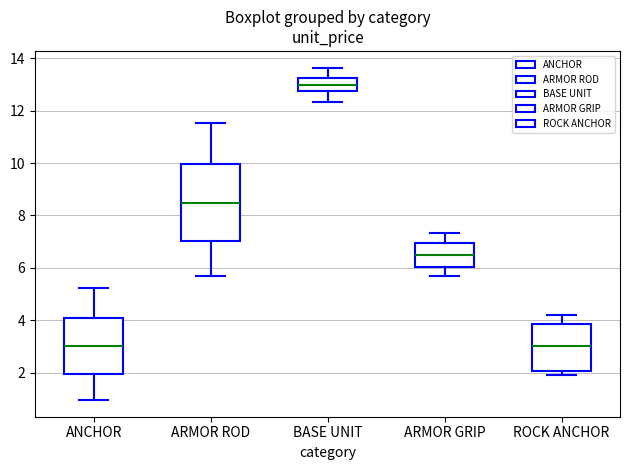

Reading left to right, read every box against the y-axis: the position of its median line, the range the box covers, and the ends of its whiskers. The values are not printed on the chart, so give them approximately, as read against the axis.

ANCHOR: median 3.0, box 2.0 to 4.0, whiskers 1.0 to 5.2
ARMOR ROD: median 8.4, box 7.0 to 10.0, whiskers 5.8 to 11.6
BASE UNIT: median 13.0, box 12.8 to 13.2, whiskers 12.4 to 13.6
ARMOR GRIP: median 6.4, box 6.0 to 7.0, whiskers 5.8 to 7.4
ROCK ANCHOR: median 3.0, box 2.0 to 3.8, whiskers 2.0 (just below the box's lower edge) to 4.2